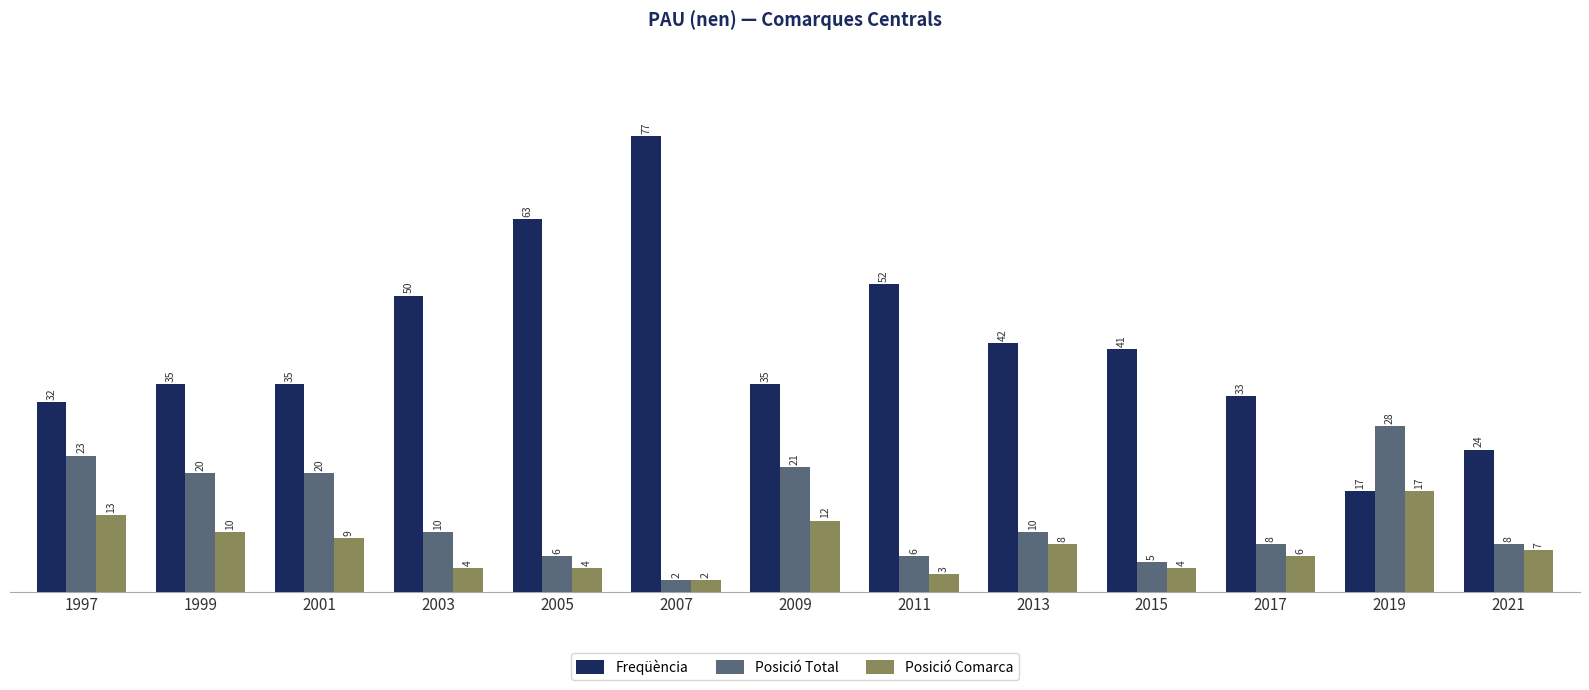

How many groups of bars are there?

13